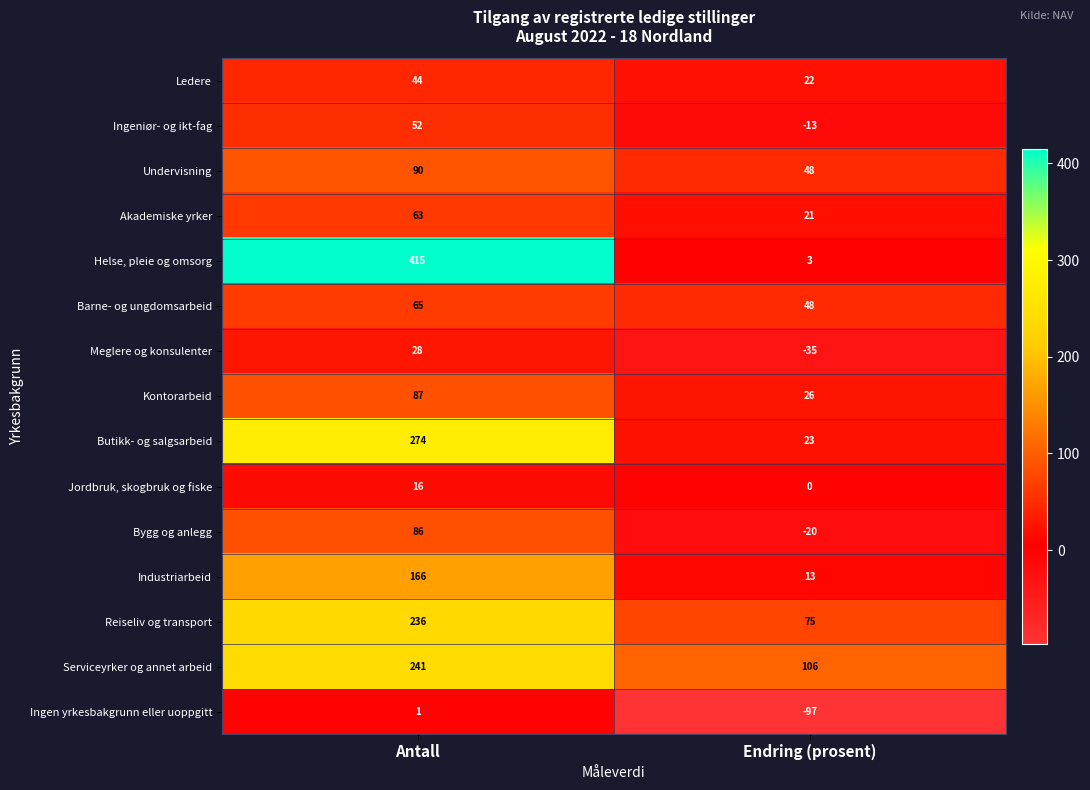

How many data points does each series have?

2